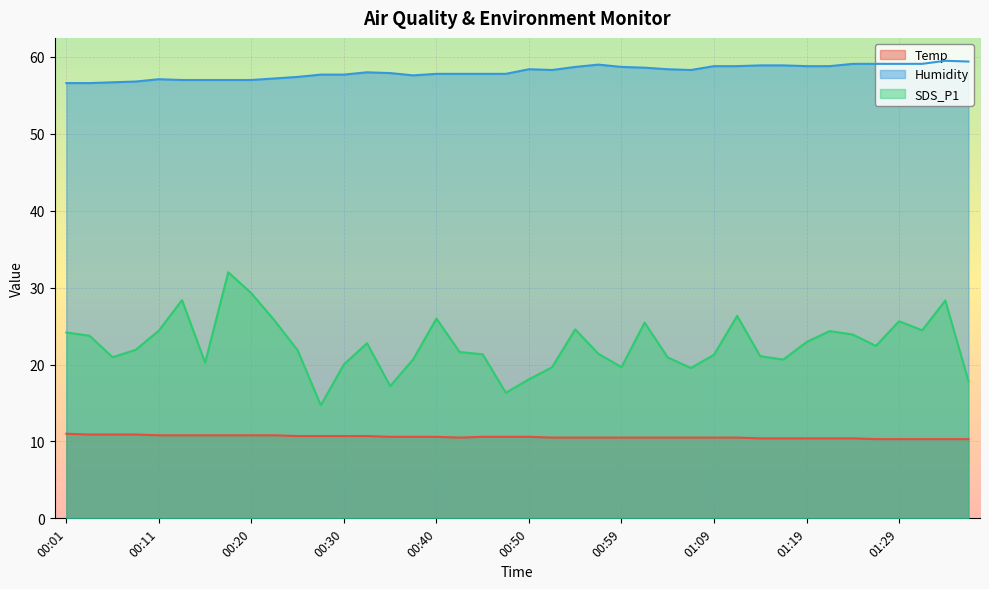

Is it true that SDS_P1 equals 12.6 at 01:21?

False